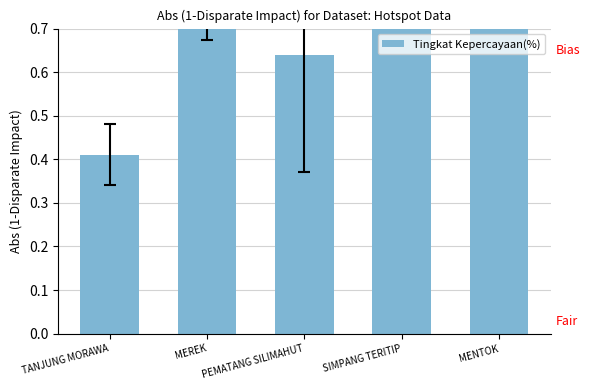

At which label is the value closest to 0?

TANJUNG MORAWA